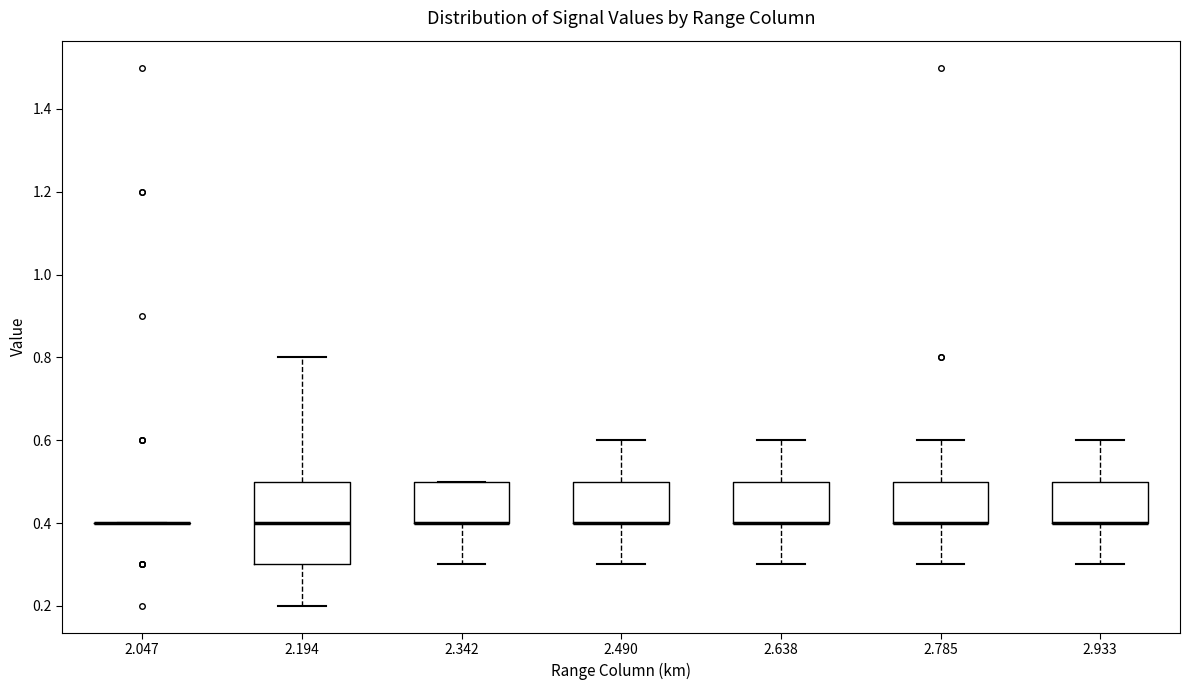

Which box is the tallest, from its lower edge to its upper edge?

2.194